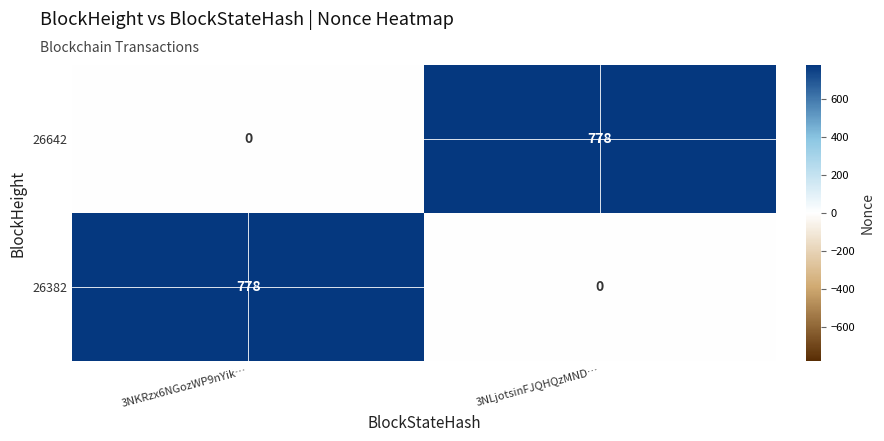

At which label does 26642 reach its minimum?

3NKRzx6NGozWP9nYik…